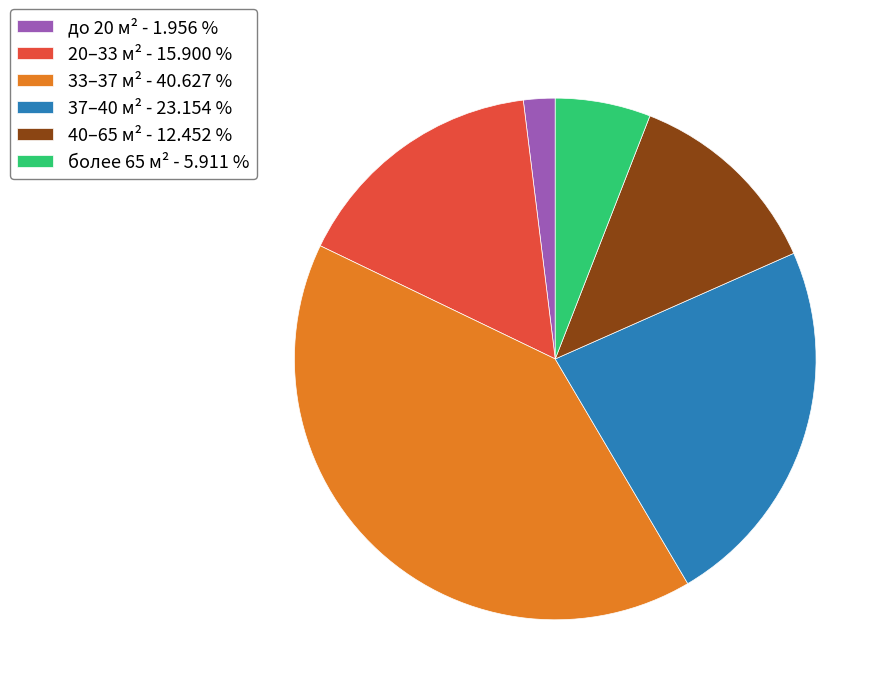

Between 20–33 м² - 15.900 % and 37–40 м² - 23.154 %, which is larger?

37–40 м² - 23.154 %